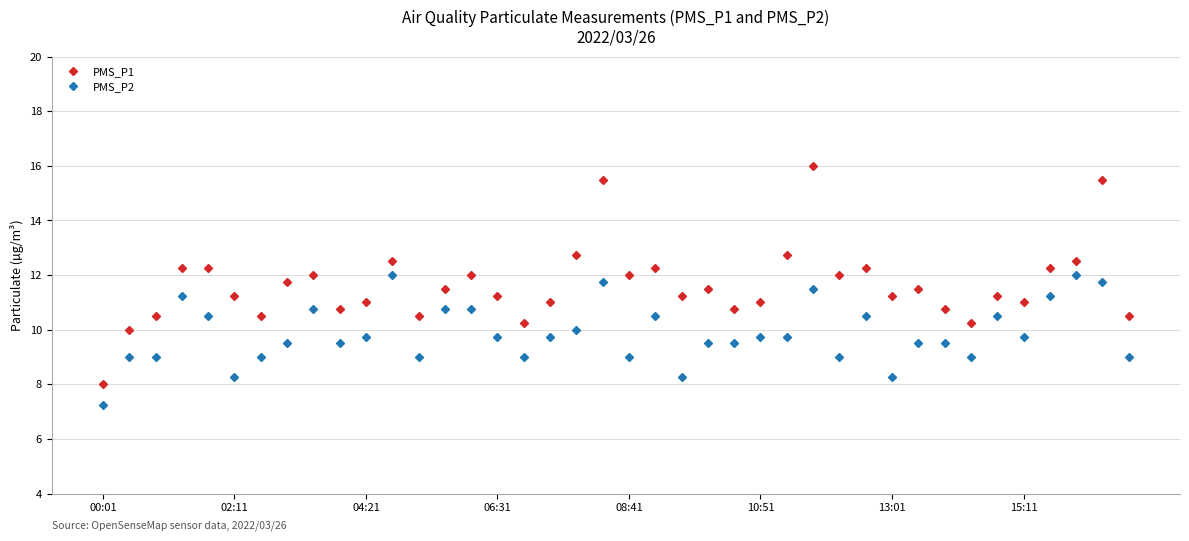

Which series has the widest spread of values?

PMS_P1